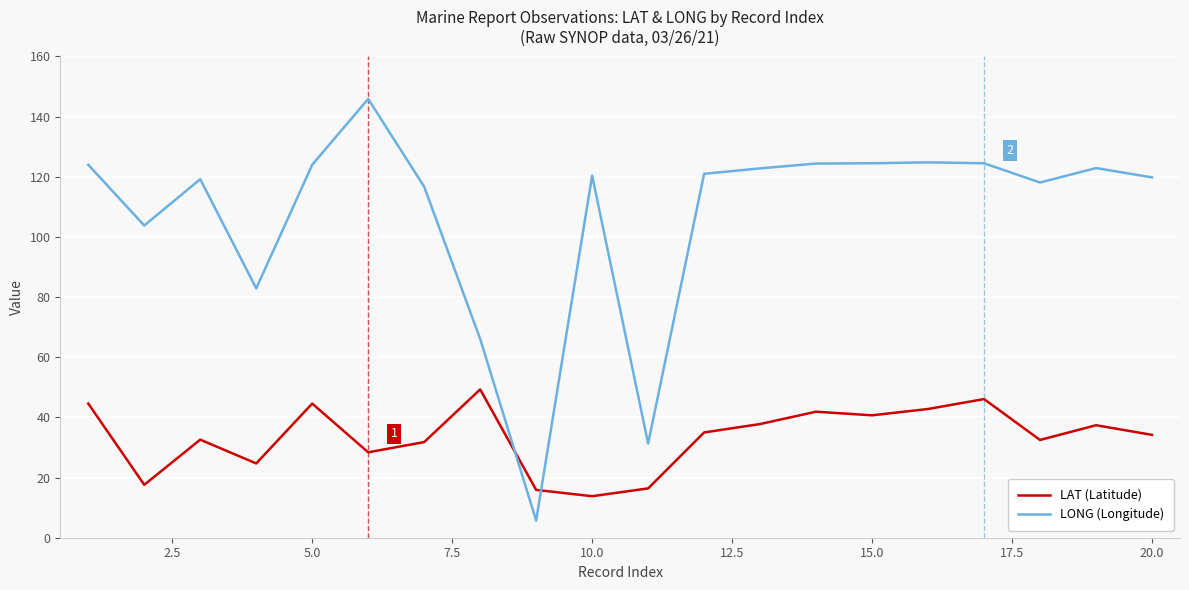

Rank the series by their average value, from lowest to highest.

LAT (Latitude), LONG (Longitude)